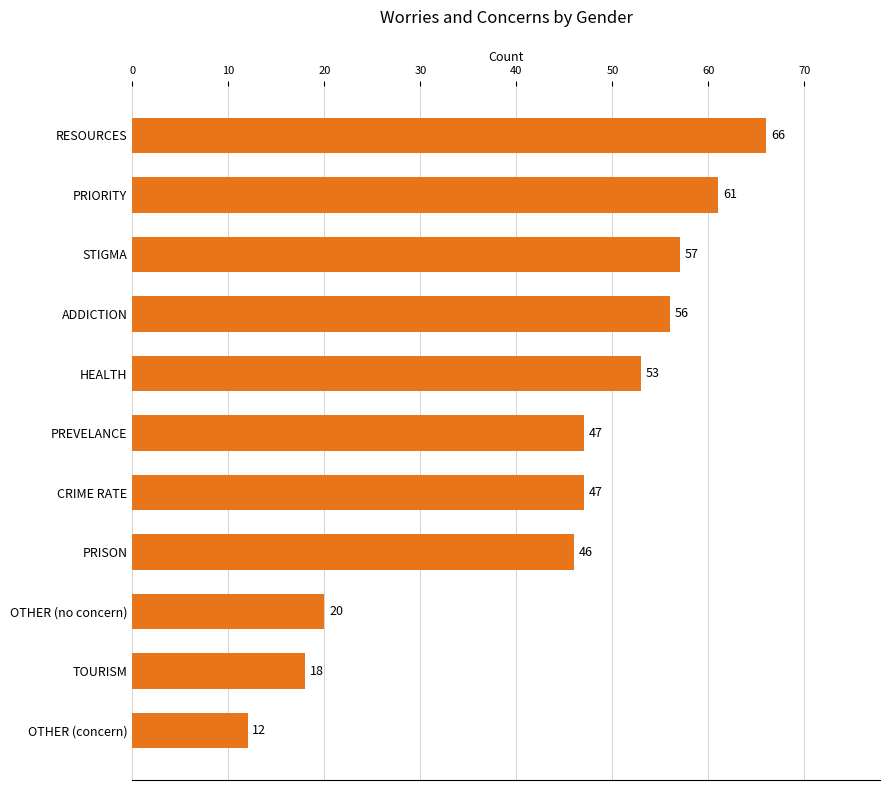

What is the label of the 10th bar from the bottom?

PRIORITY